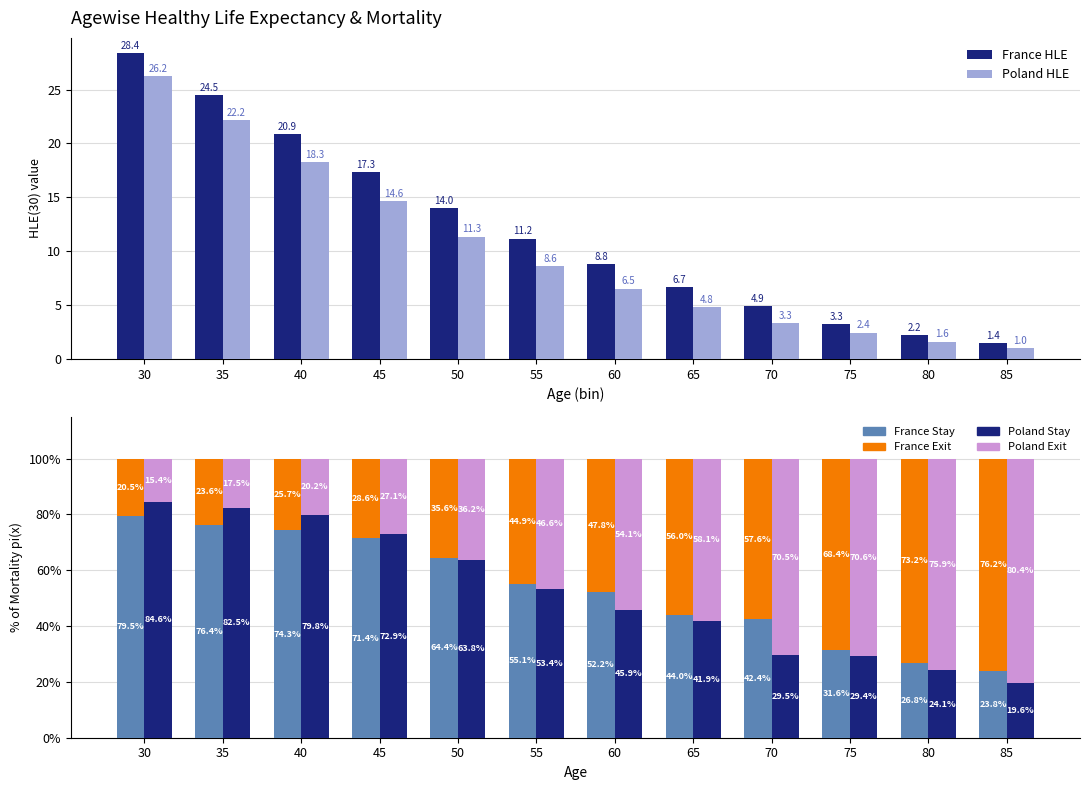

How many values in the Poland Exit series are below 54?

6